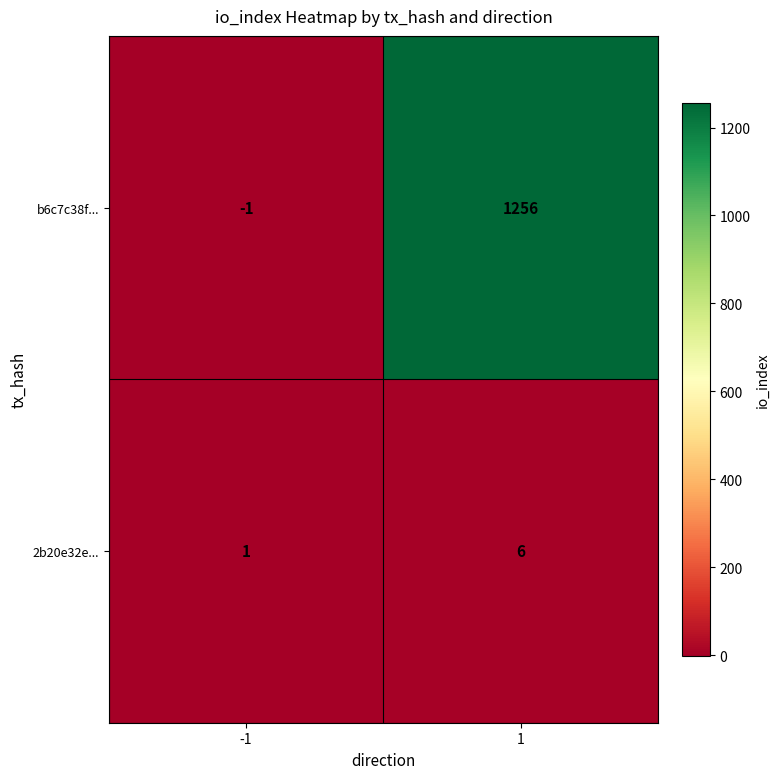

Which series has the widest spread of values?

b6c7c38f...